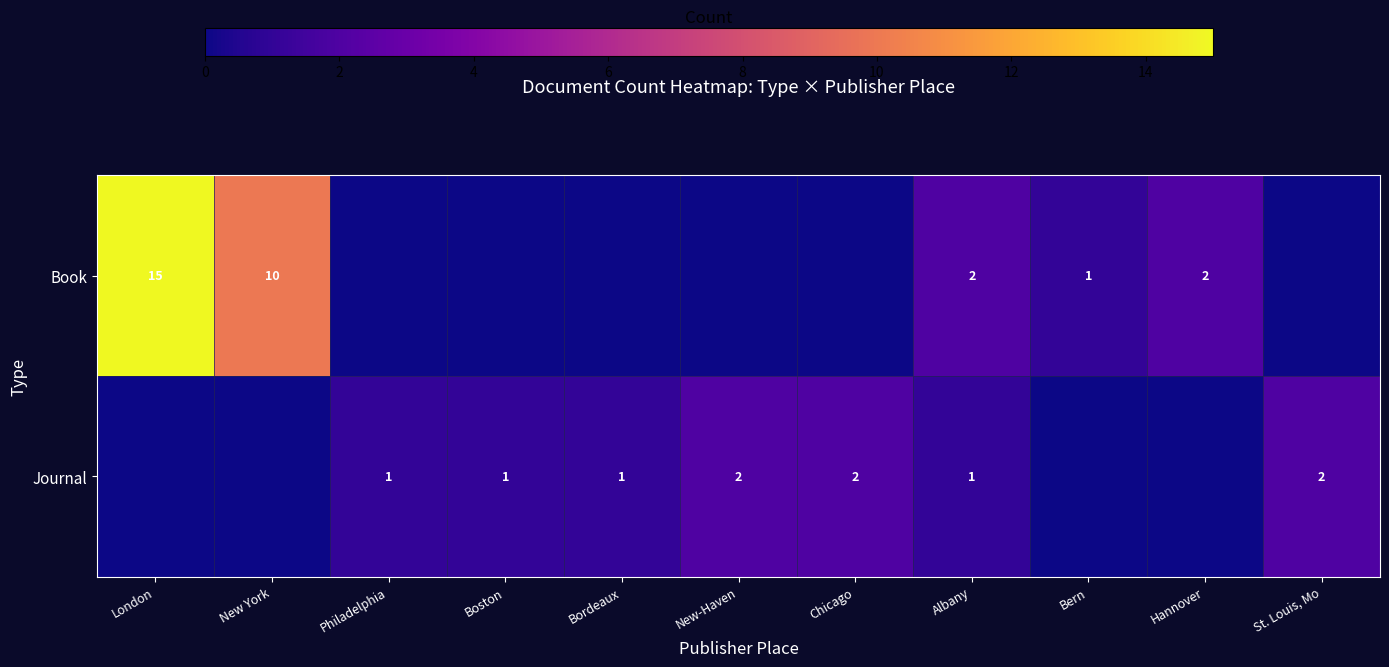

What is the greatest value displayed?

15